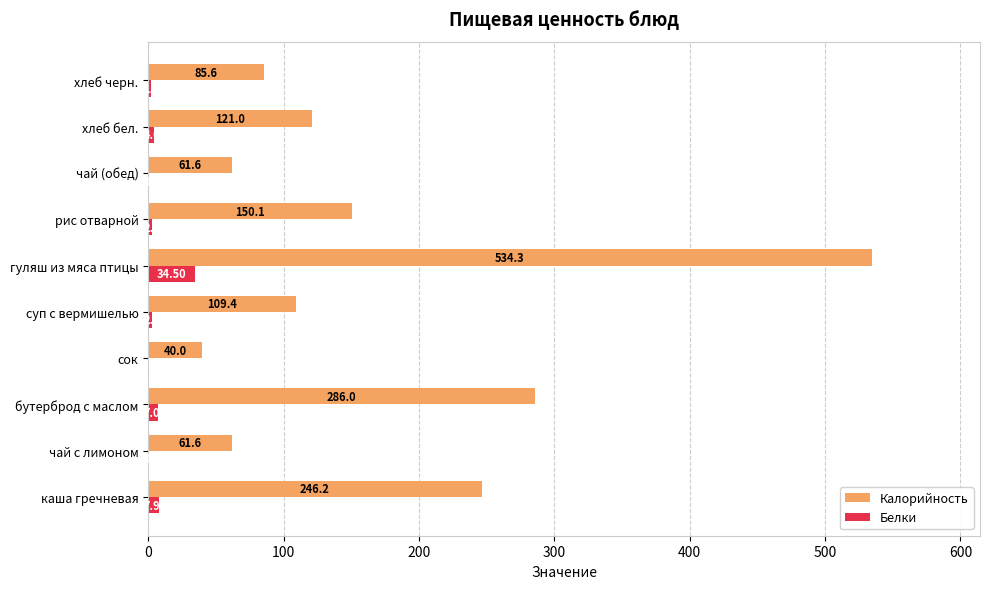

How many distinct data groups are displayed?

2